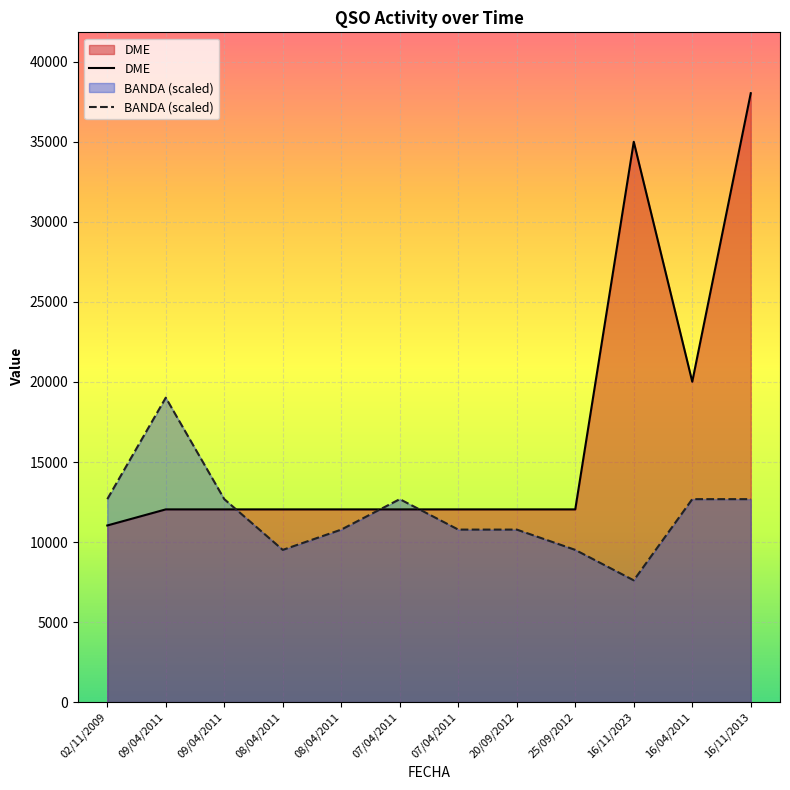

How many values in the BANDA (scaled) series exceed 12679?

6